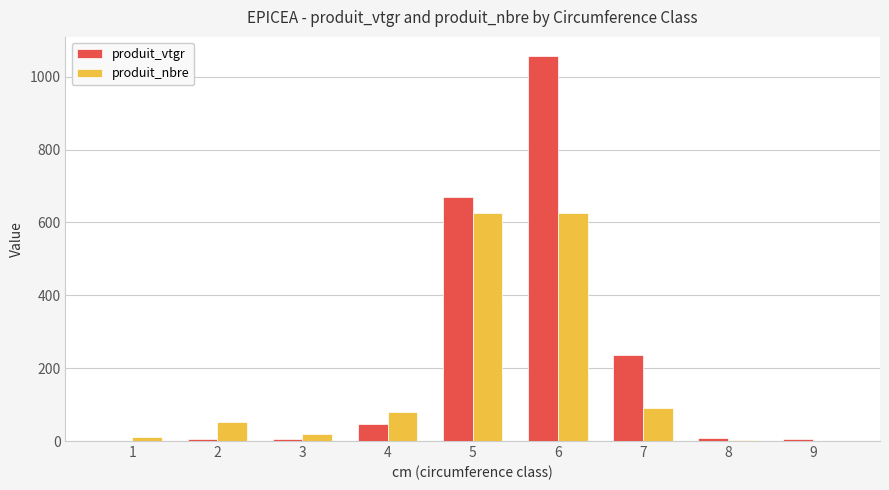

How many data points in produit_vtgr are above 7?

5